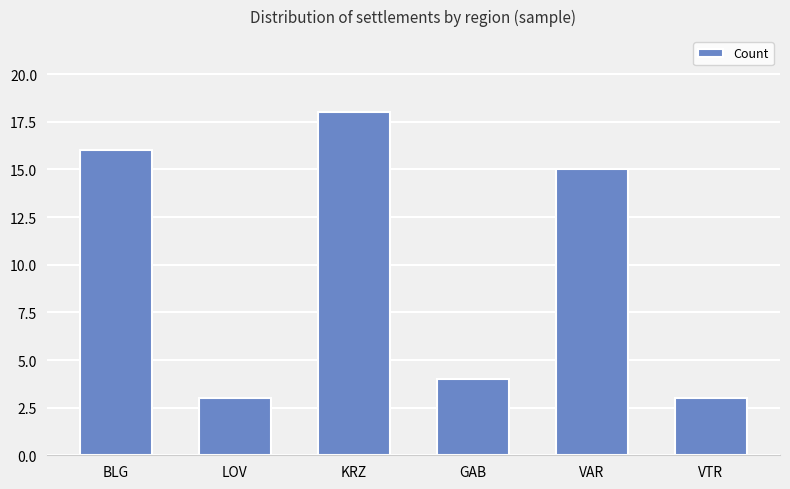

At which category does the chart reach its peak across all series?

KRZ